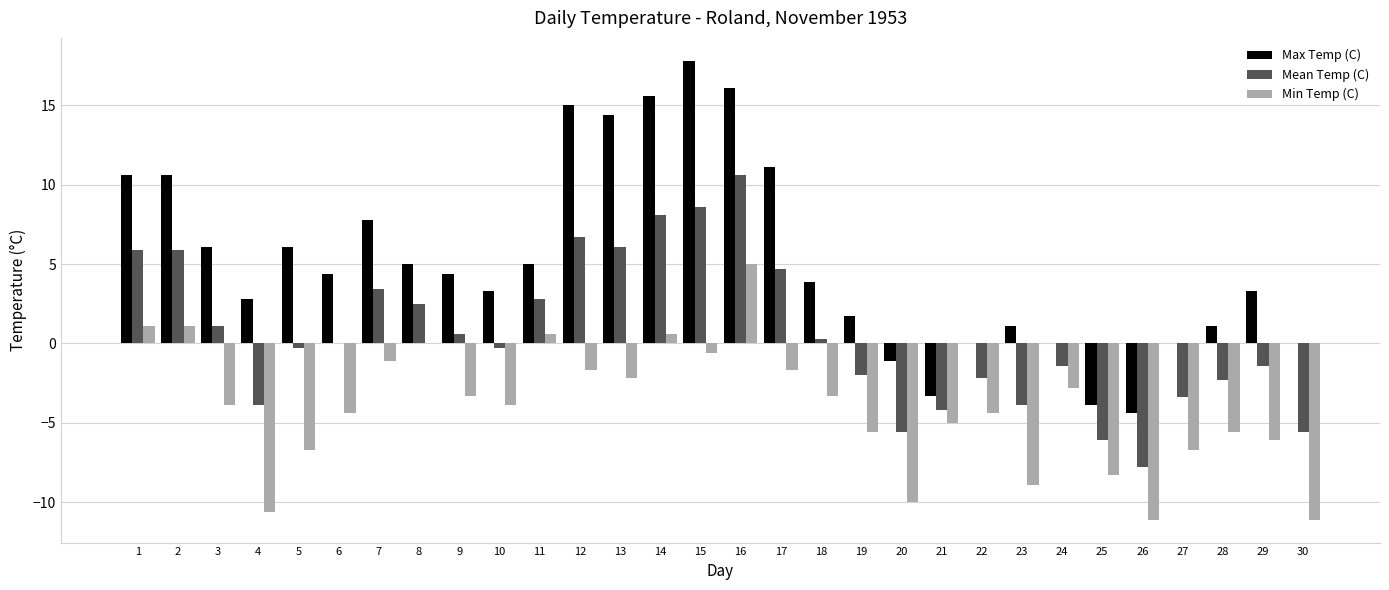

Which series has the widest spread of values?

Max Temp (C)